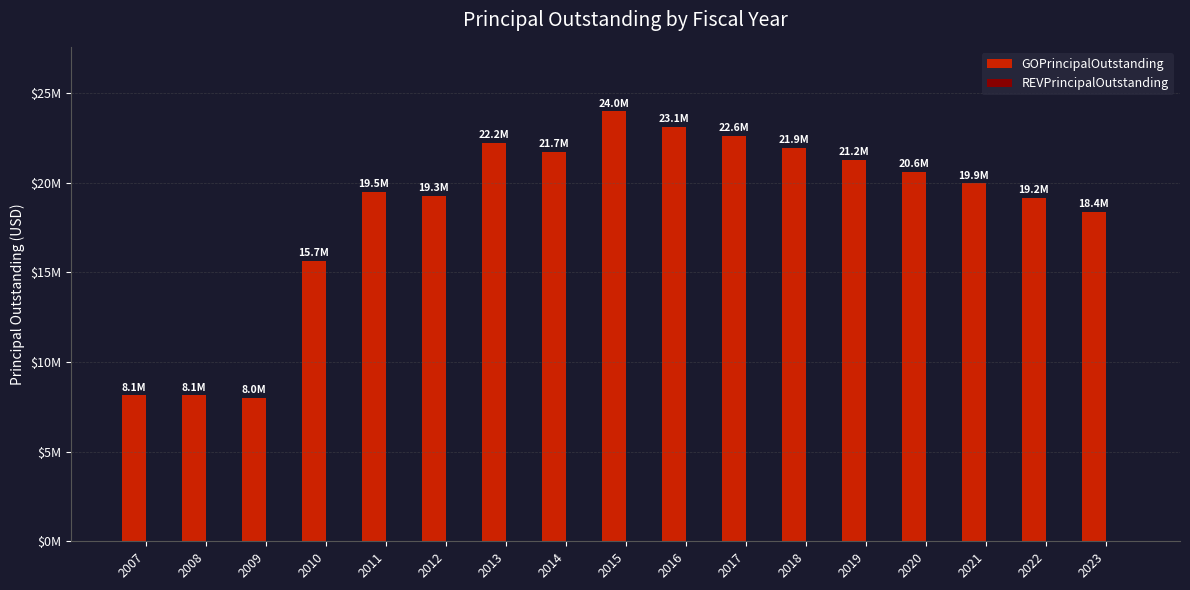

Are the bars grouped side by side (vs. stacked)?

No